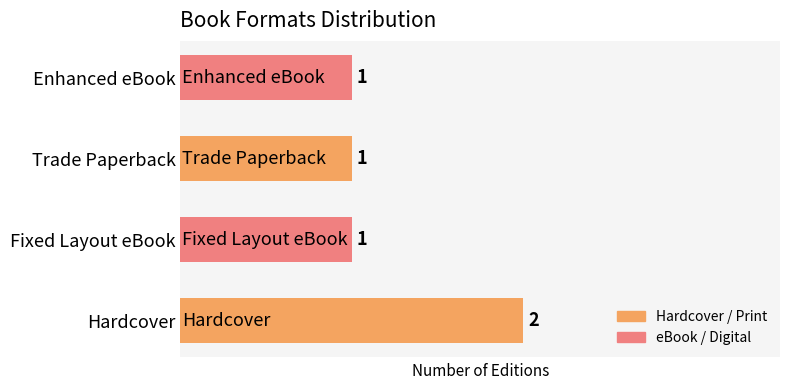

Reading top to bottom, what are all the values shown in this chart?

Enhanced eBook=1	Trade Paperback=1	Fixed Layout eBook=1	Hardcover=2